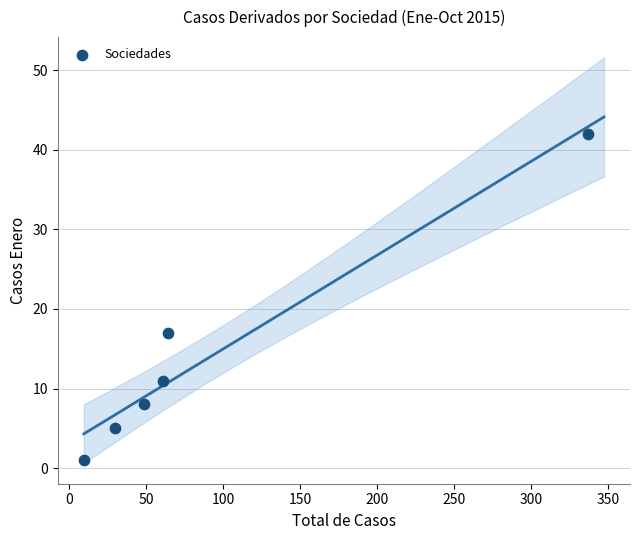

What Y value in the scatter plot is closest to 21?

17